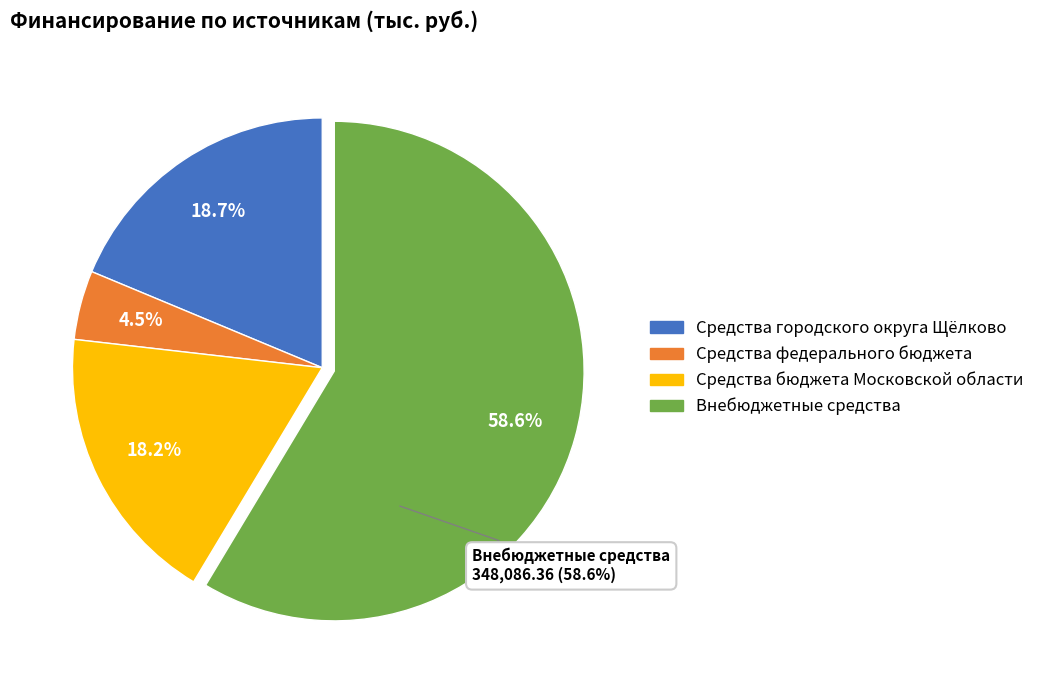

Which category has the biggest portion of the pie?

Внебюджетные средства